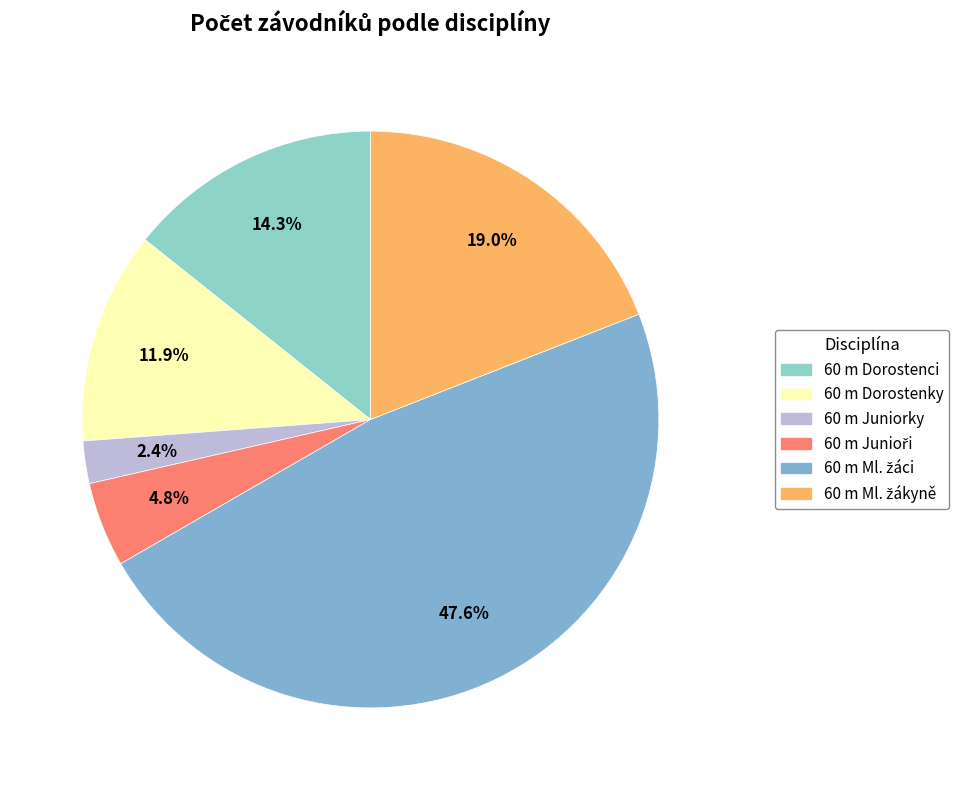

The 60 m Dorostenci slice represents 14% of the pie. True or false?

True